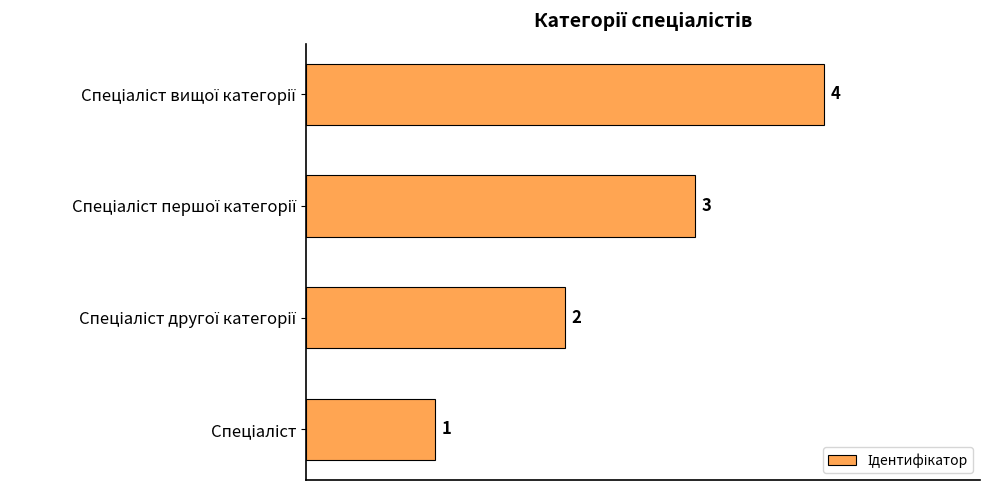

Count the values in the range 2 to 4.

3